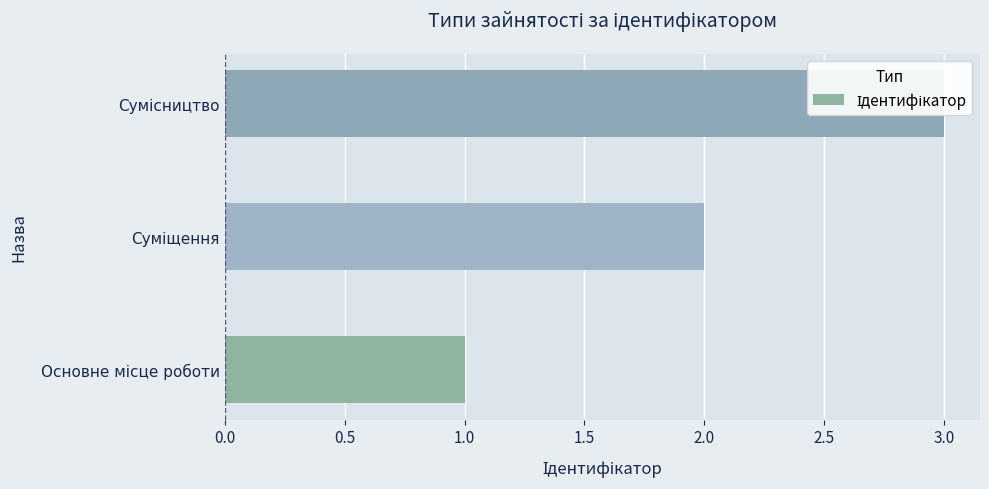

Count the number of data series in this chart.

1